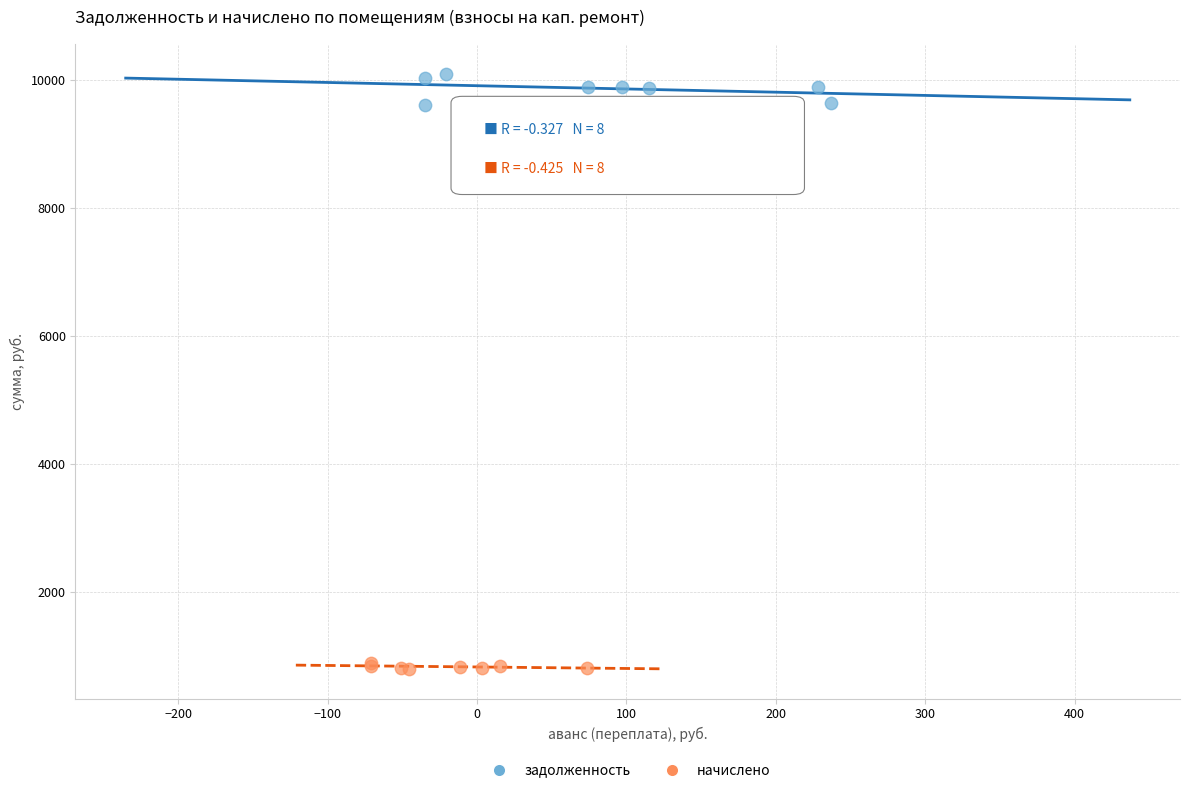

Which series reaches the minimum Y coordinate?

начислено